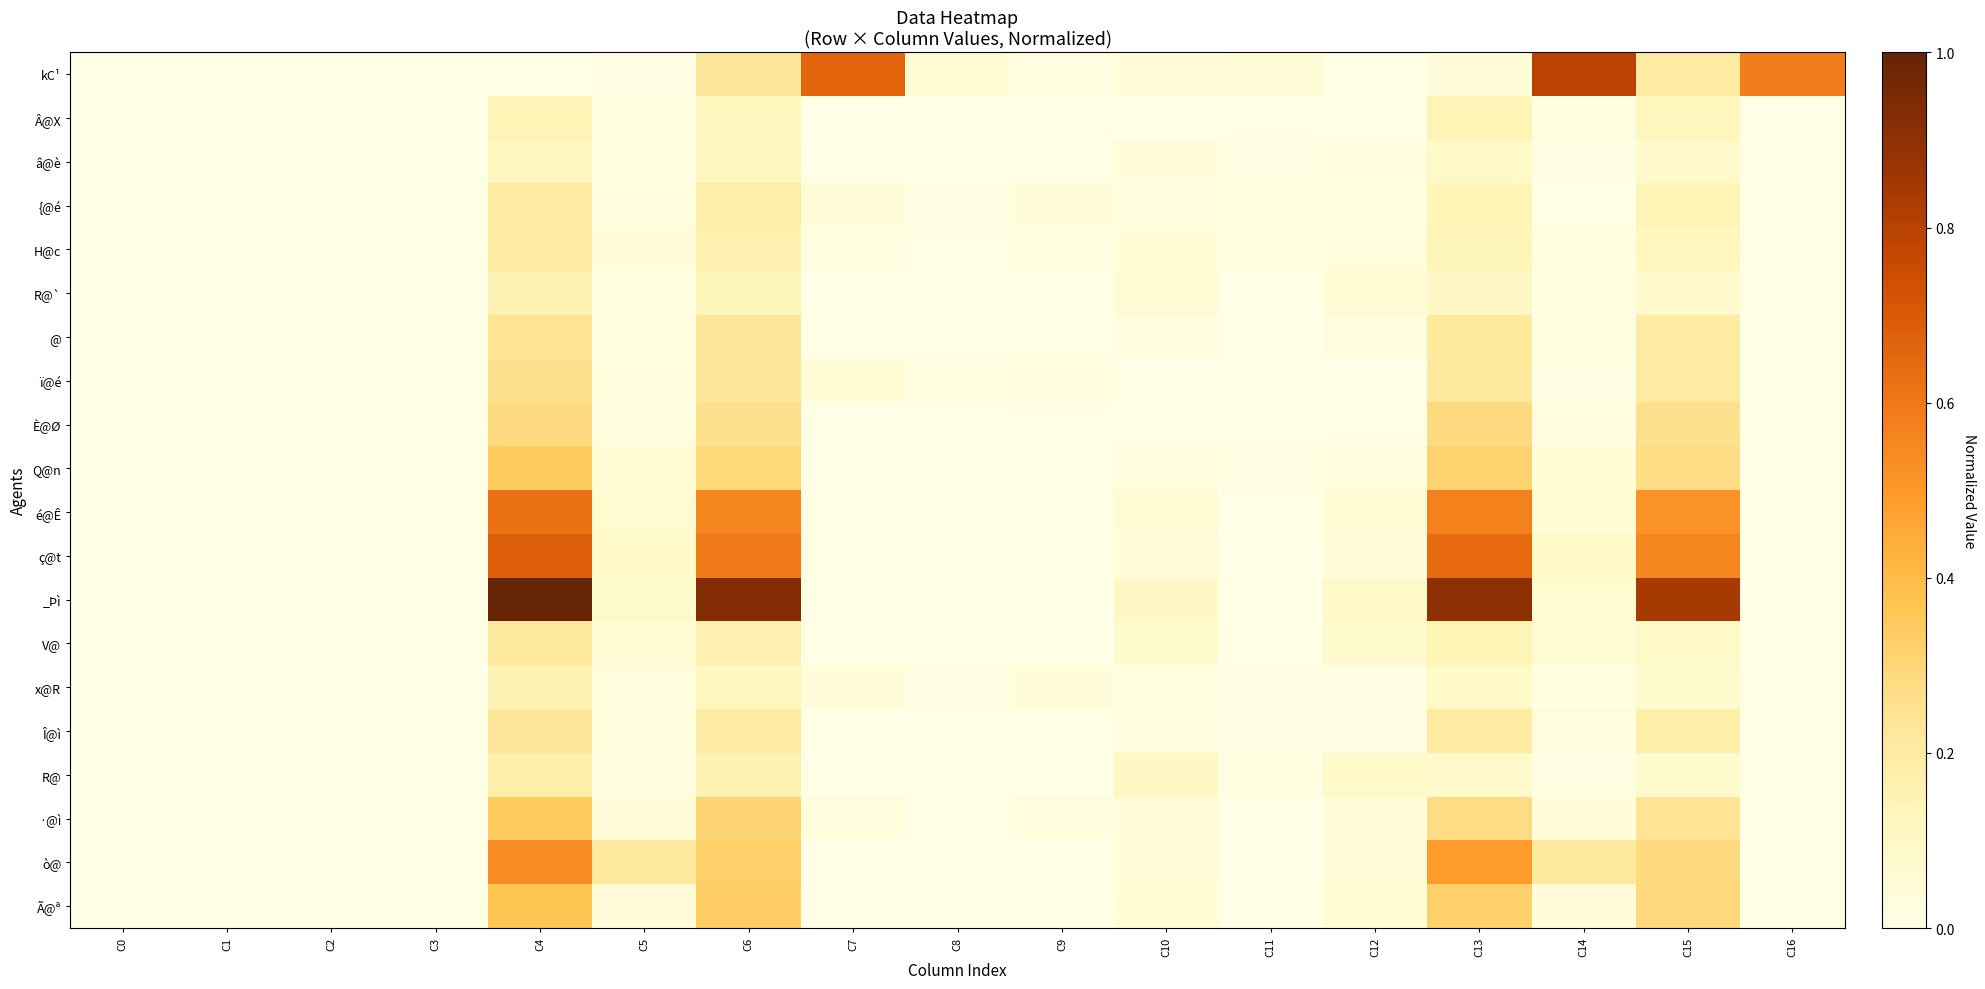

At how many categories does at least one series exceed 0?

17